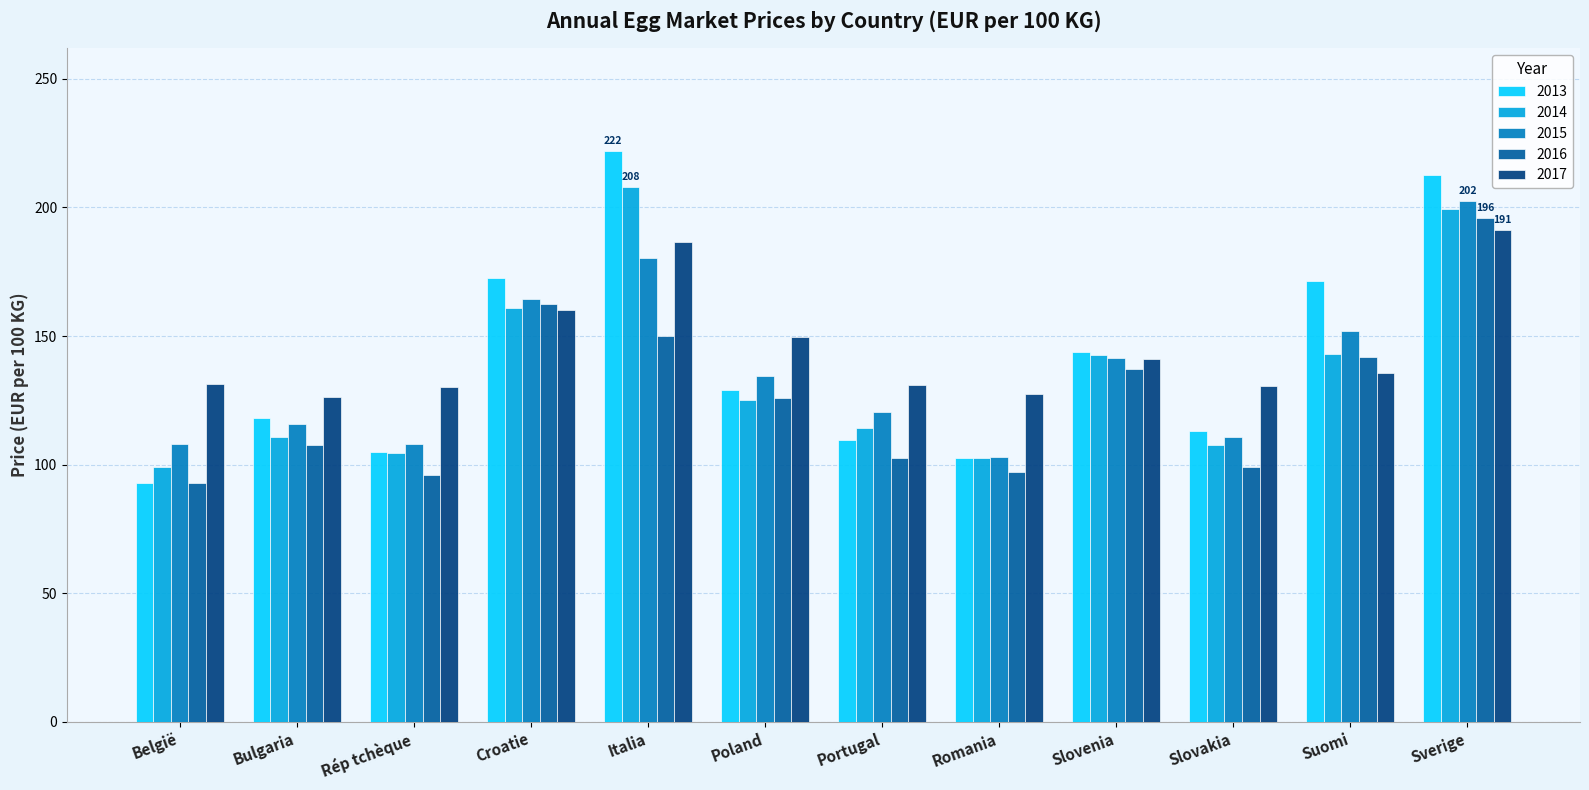

The 2016 series shows 195.8 at Sverige. True or false?

True